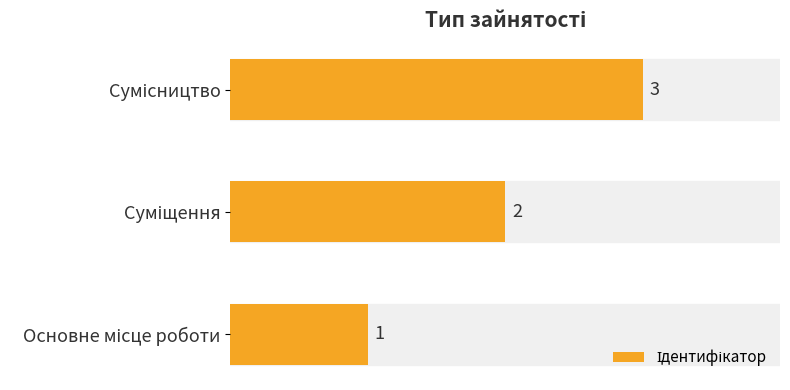

What is the sum of all values?

6